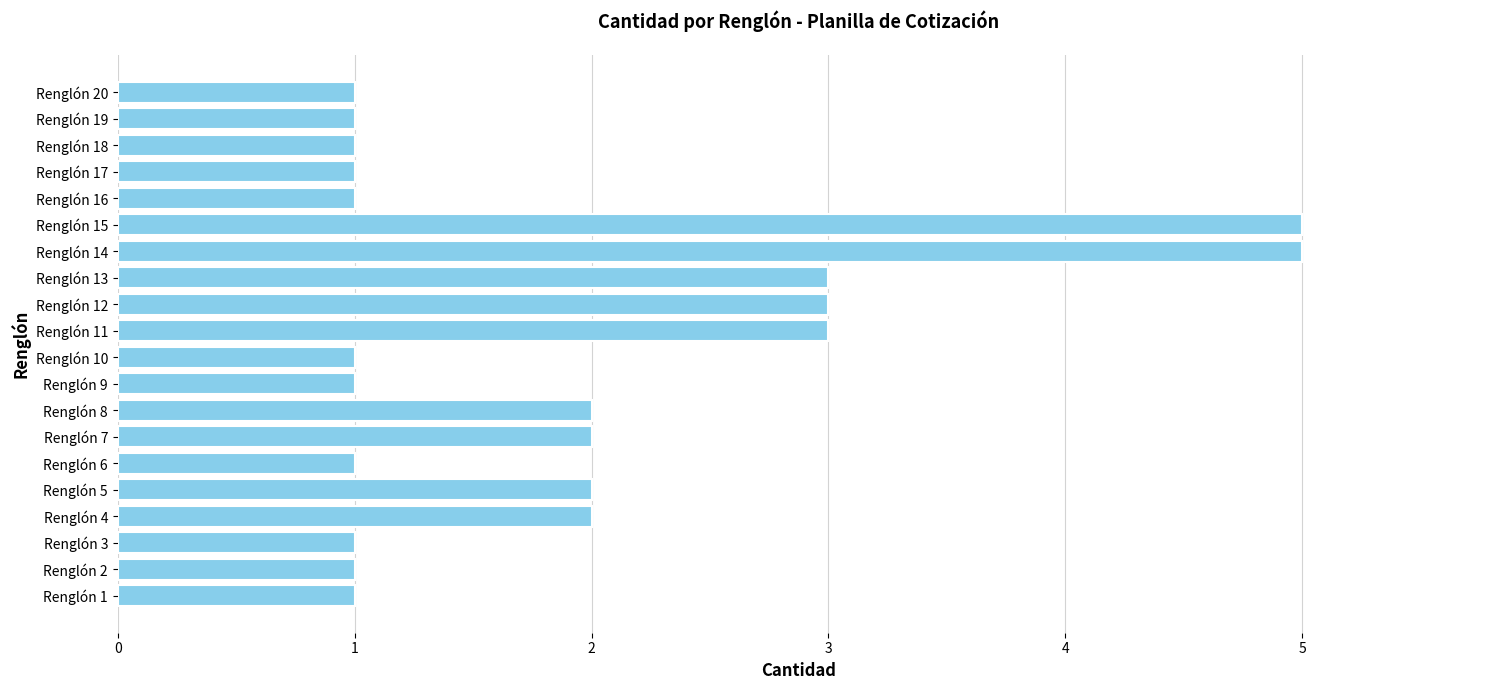

What is the difference between the maximum and minimum values?

4